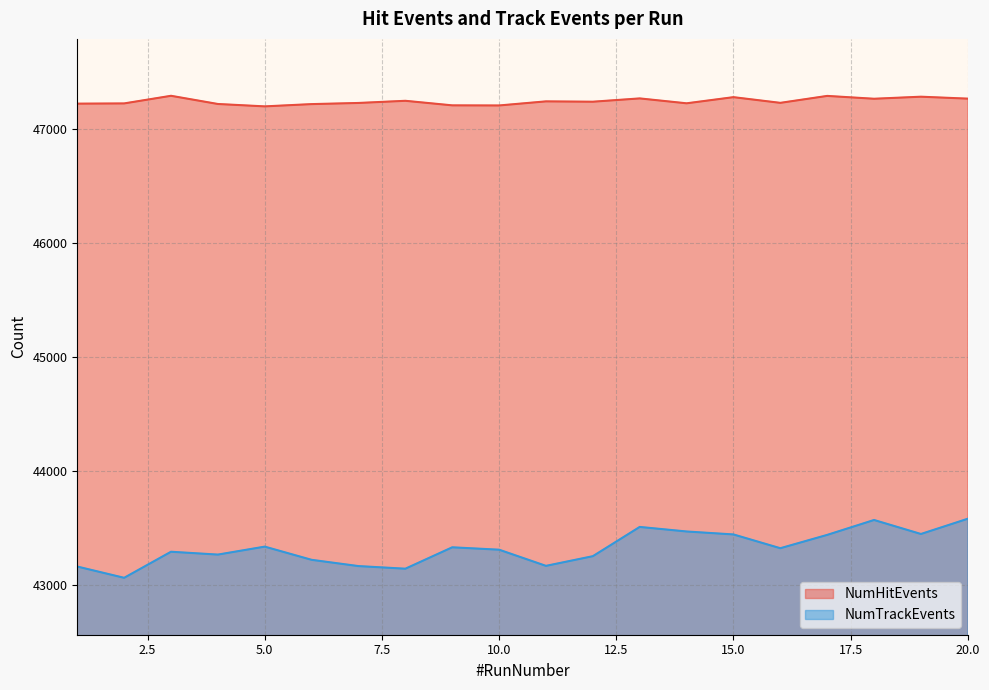

True or false: NumTrackEvents and NumHitEvents cross at least once.

False